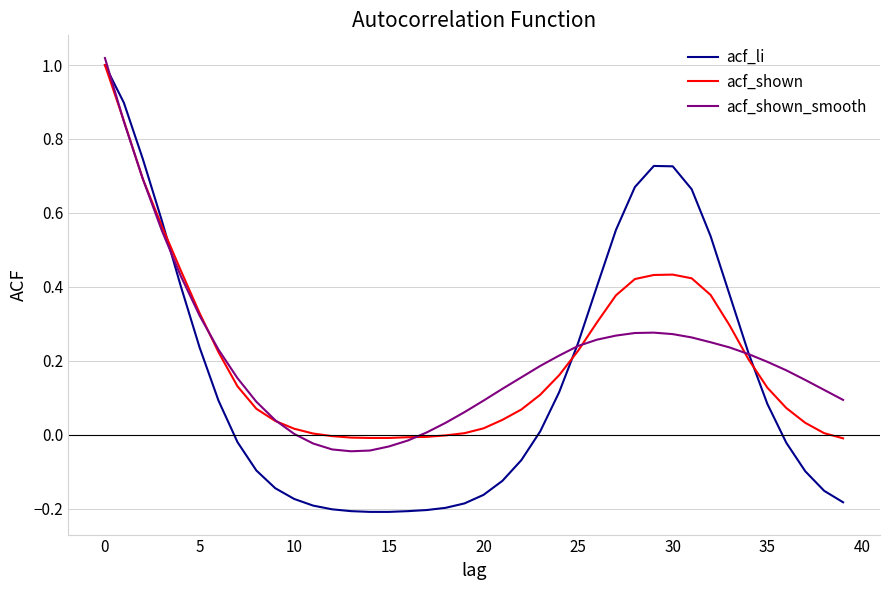

Which series has the widest spread of values?

acf_li